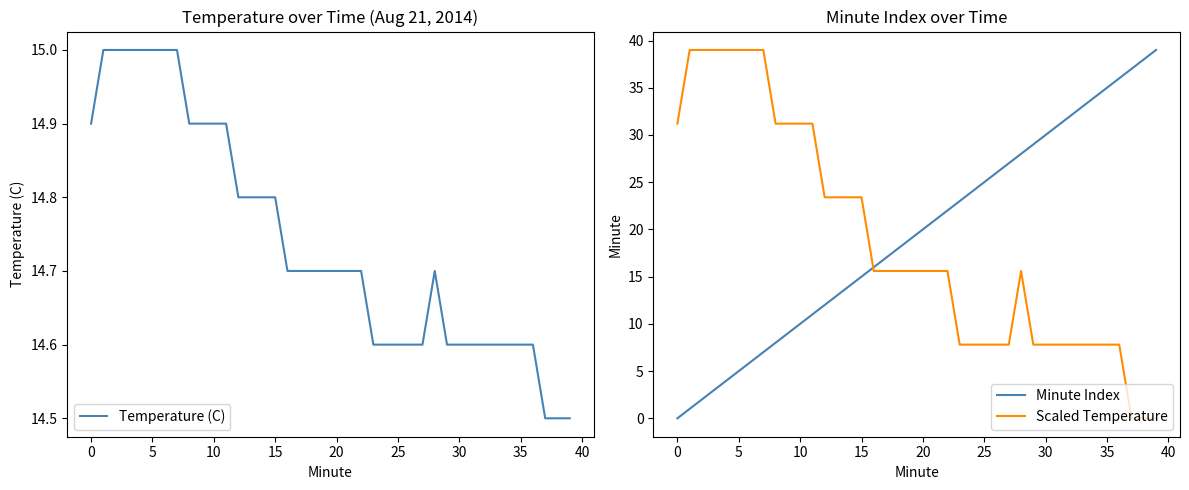

Does the chart have visible grid lines?

No